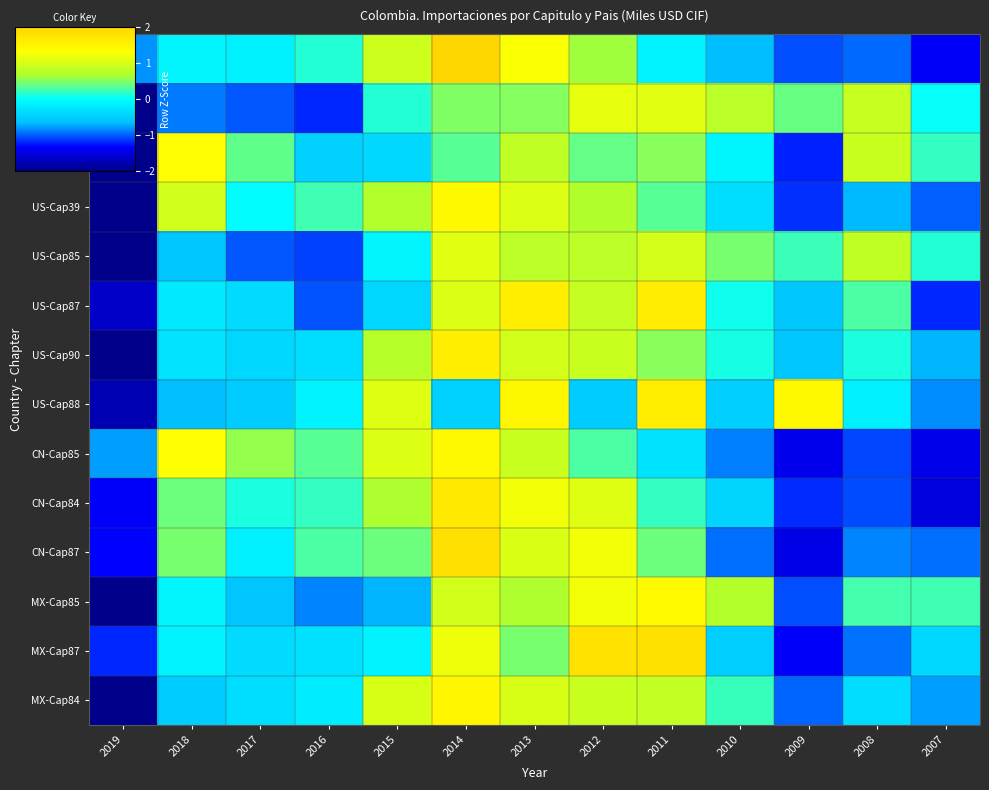

What is the maximum value shown in the chart?

2.2